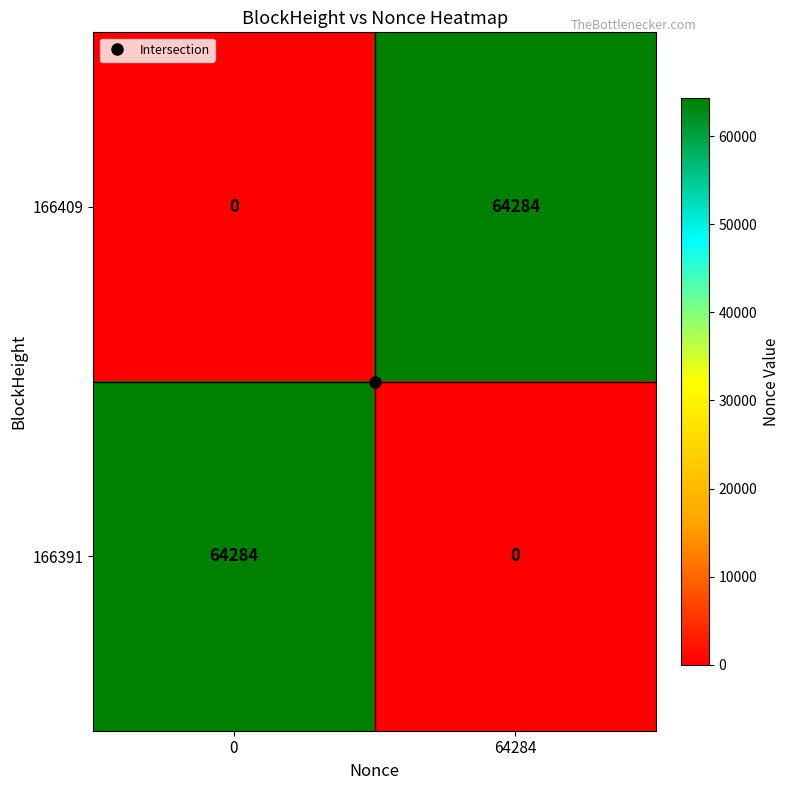

Count the number of categories in the chart.

2